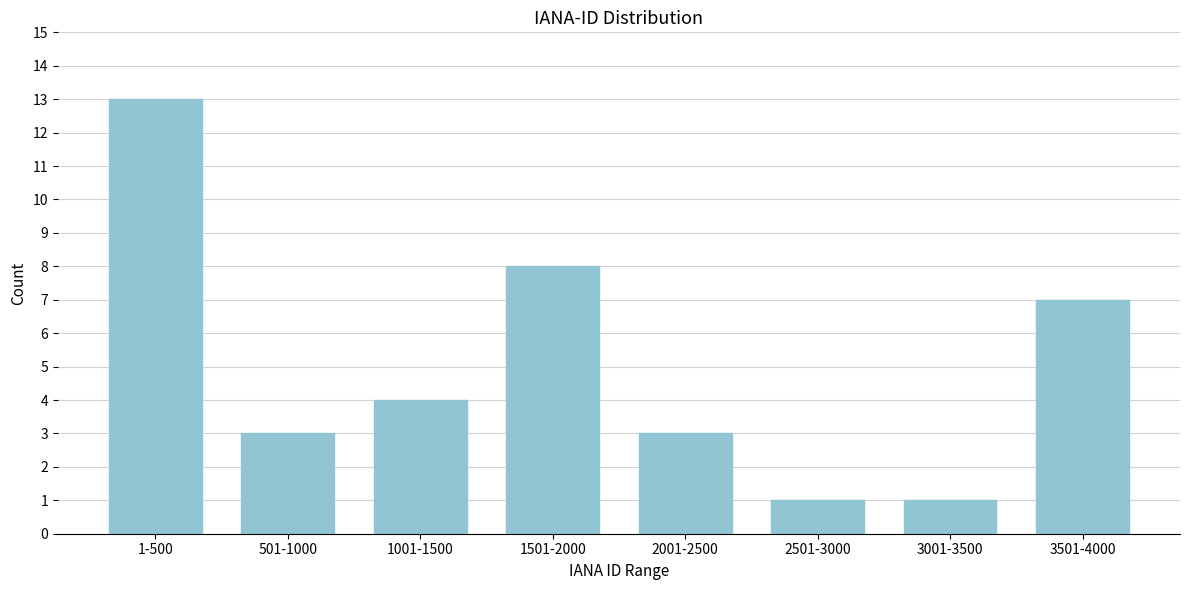

Reading right to left, transcribe all the data shown in this chart.

7	1	1	3	8	4	3	13